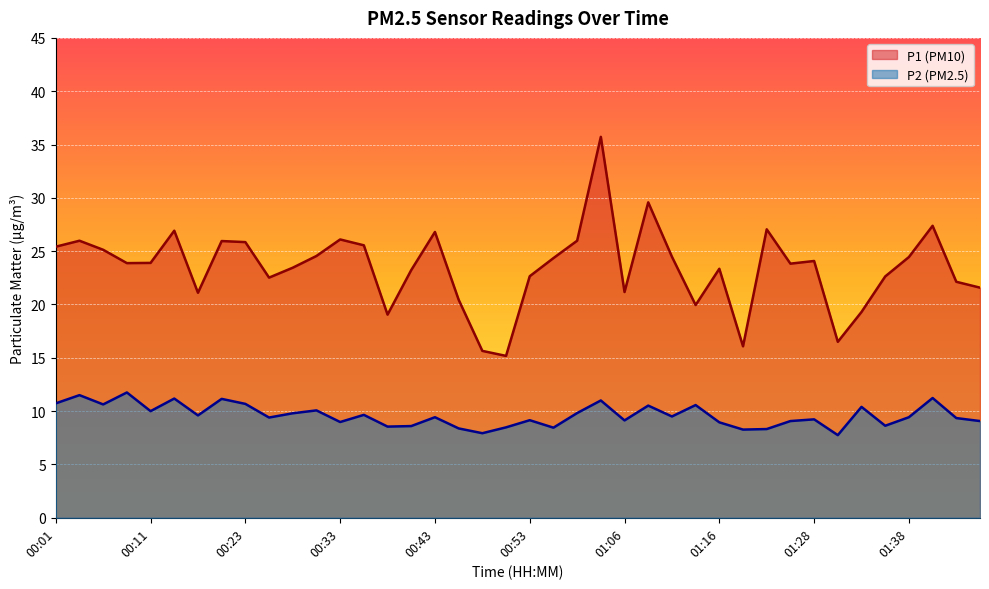

At which label does P2 reach its minimum?

01:30